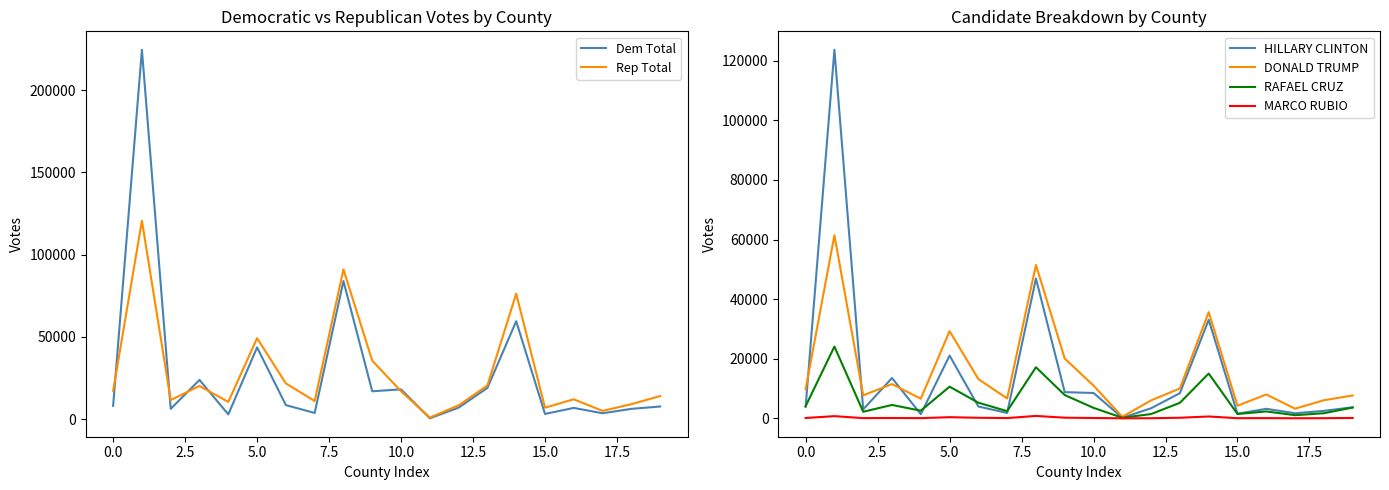

How many series are shown in this chart?

6